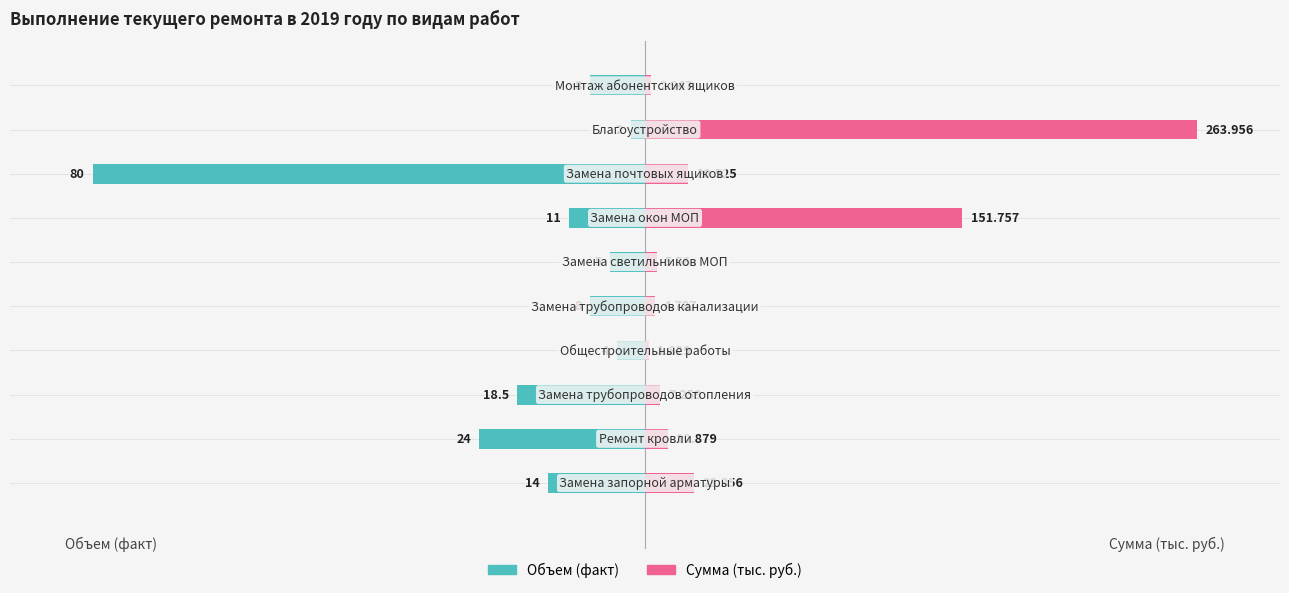

Which has a higher value, 4 or 5?

5